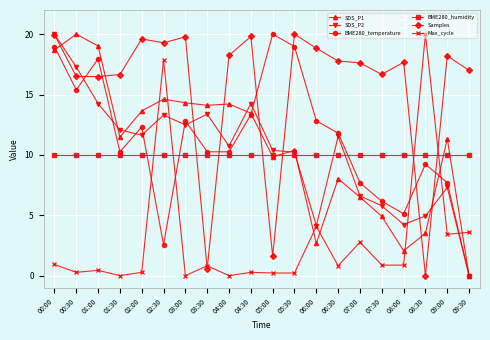

What is the sum of the BME280_humidity values at 03:00 and 09:30?

20.0